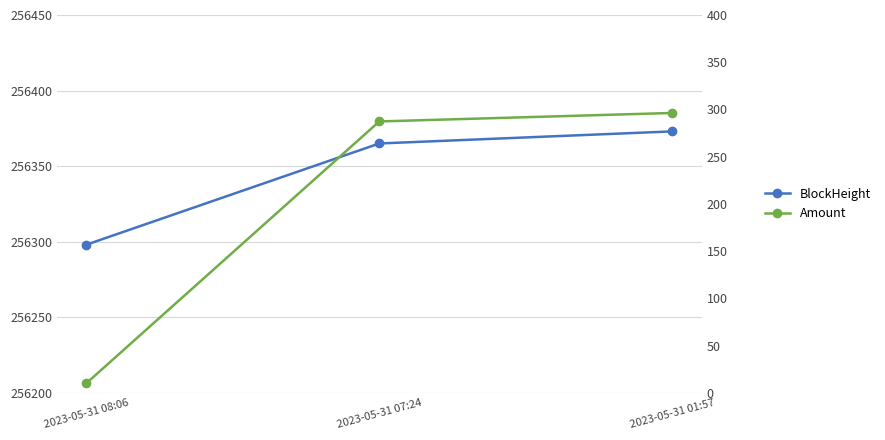

Which series has the widest spread of values?

Amount